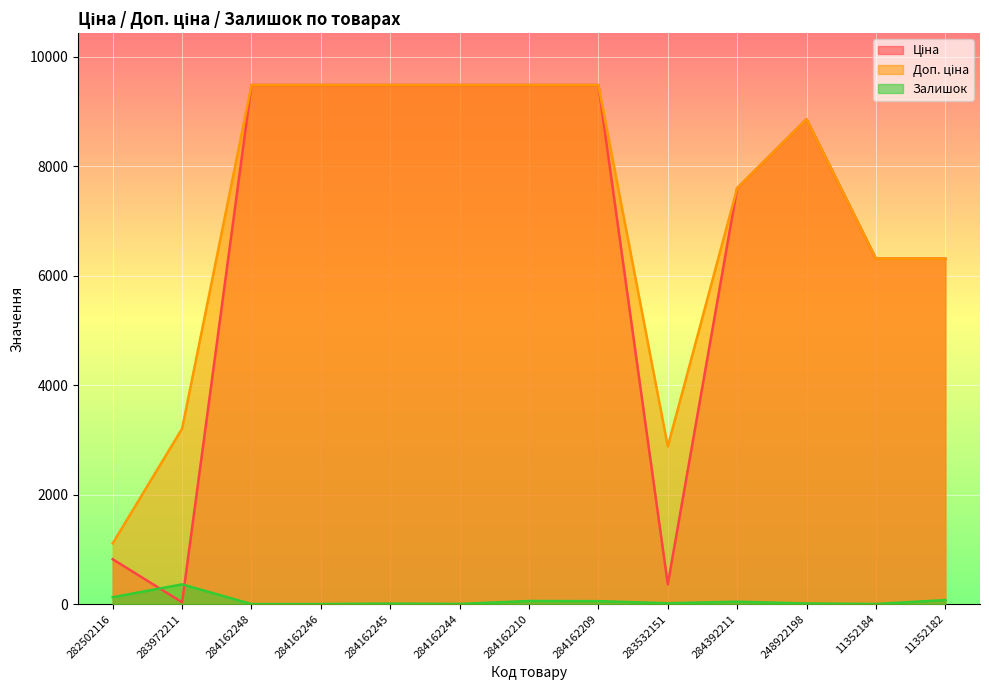

The Ціна series shows 3397.9 at 284162244. True or false?

False